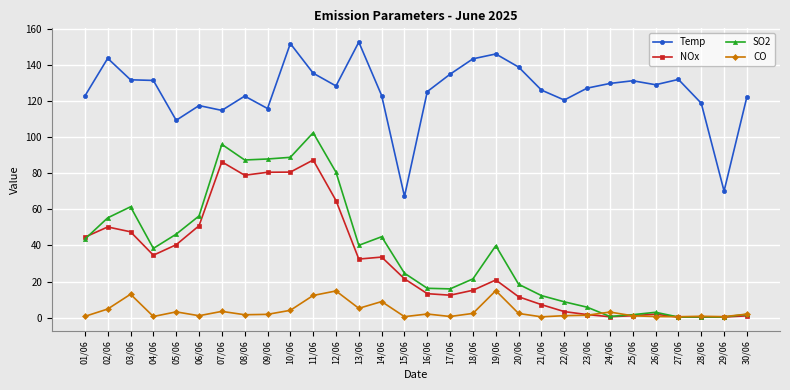

True or false: Temp and SO2 intersect in this chart.

False